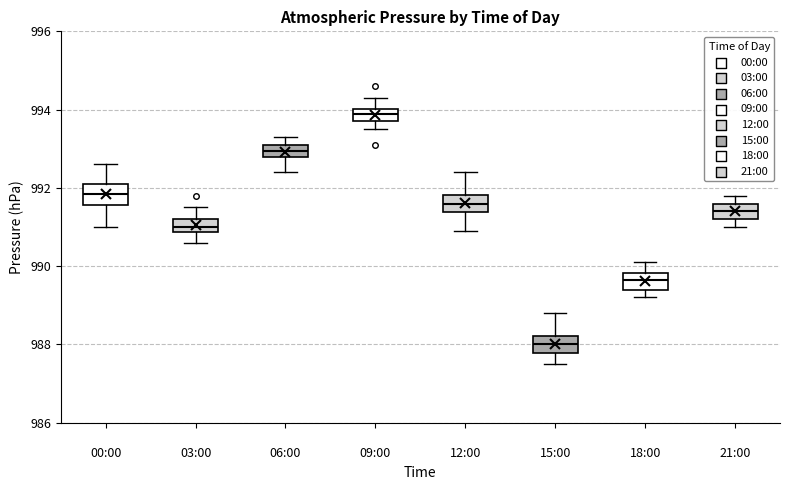

Where is the upper edge of the box for 09:00 on the y-axis? The values are not printed on the chart, so give them approximately, as read against the axis.

994.0